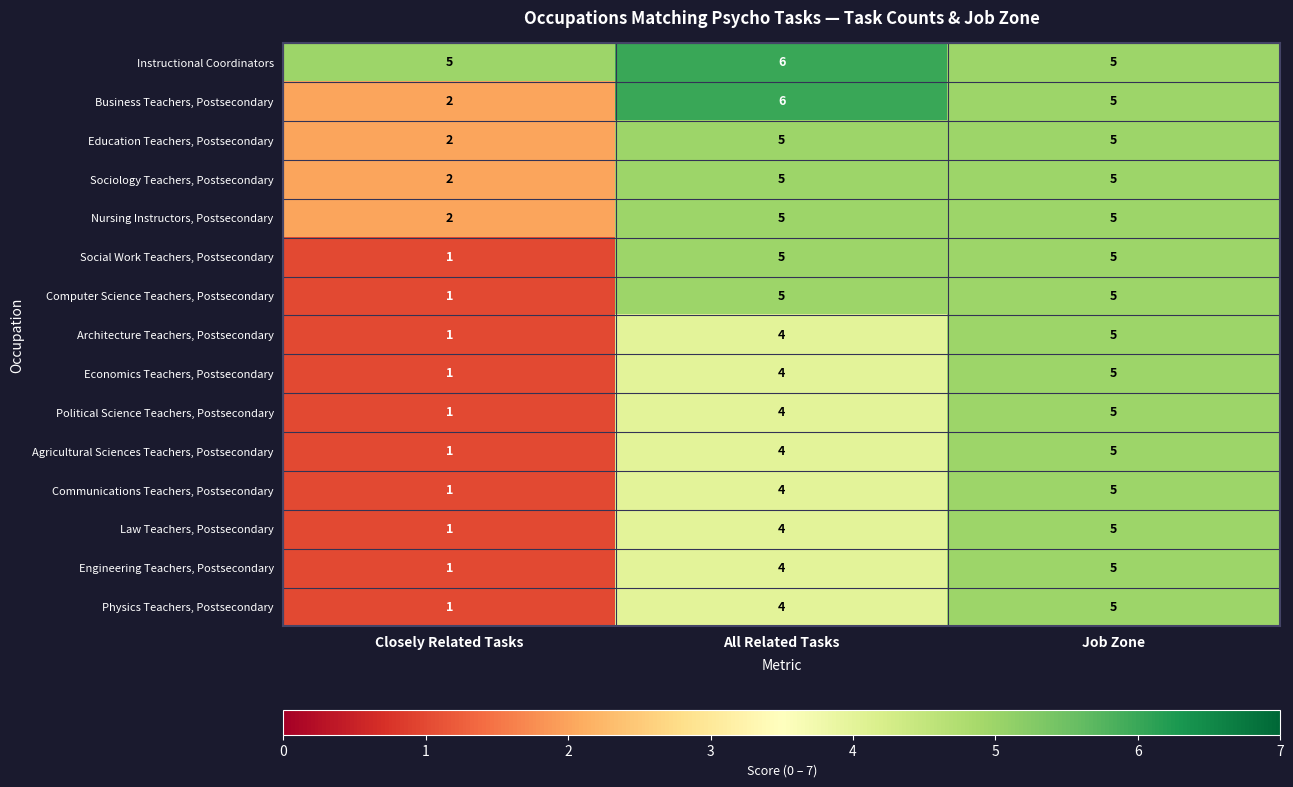

The Nursing Instructors, Postsecondary series shows 7 at All Related Tasks. True or false?

False